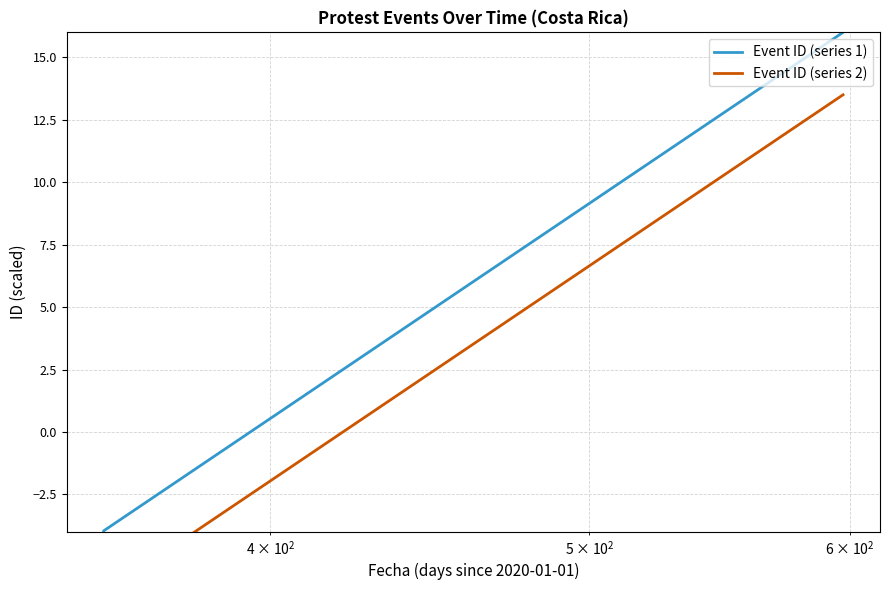

What are all the series names shown in the legend?

Event ID (series 1), Event ID (series 2)